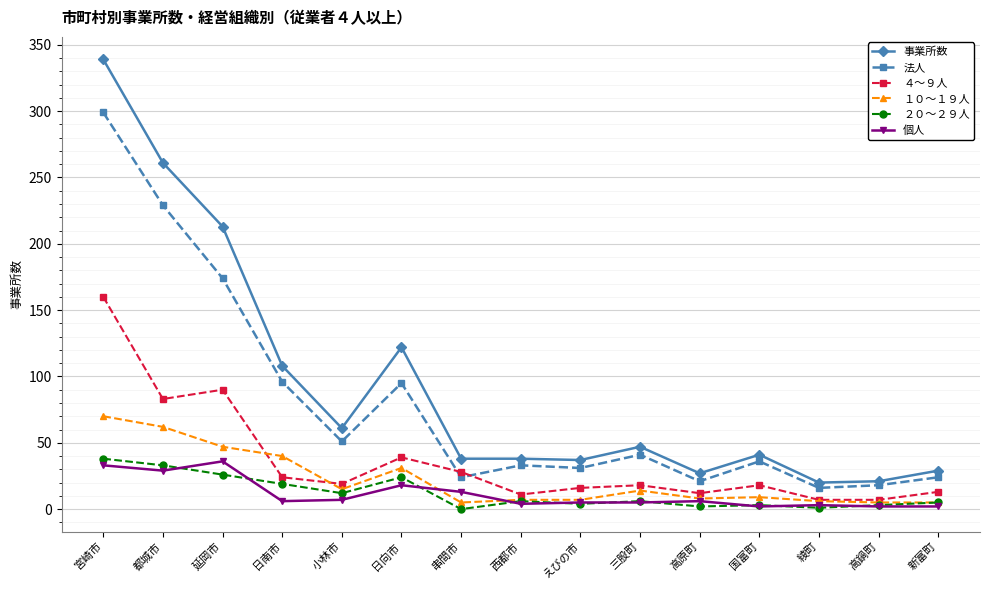

At which category does the chart reach its peak across all series?

宮崎市